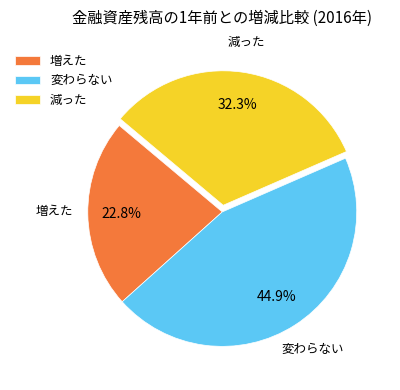

Approximately how many times larger is the value at 増えた compared to 変わらない?

0.5